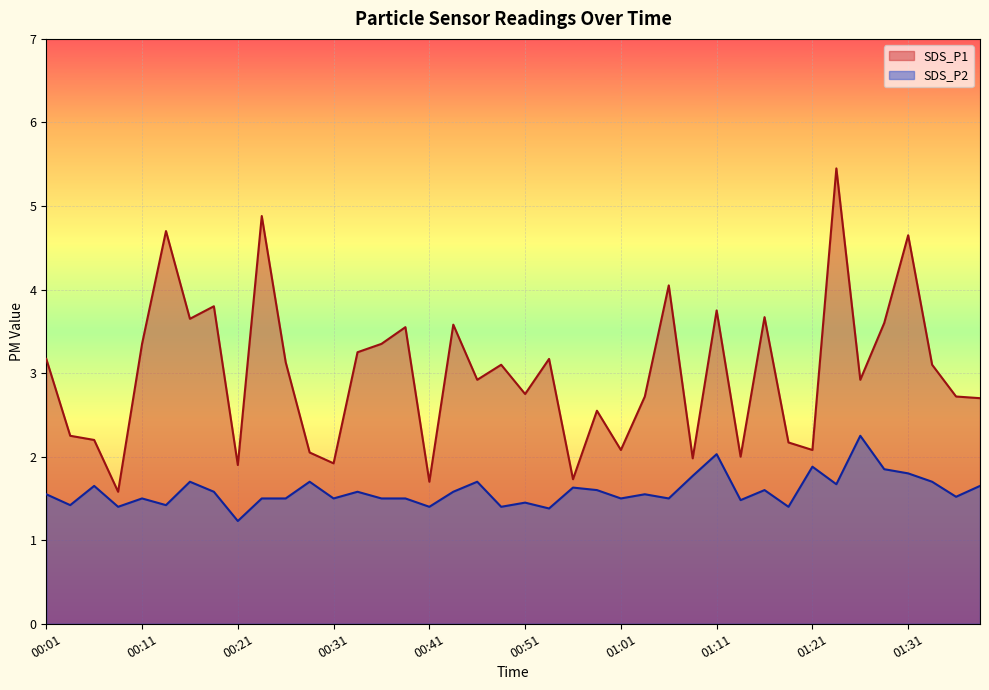

At which label does SDS_P2 reach its peak?

01:26